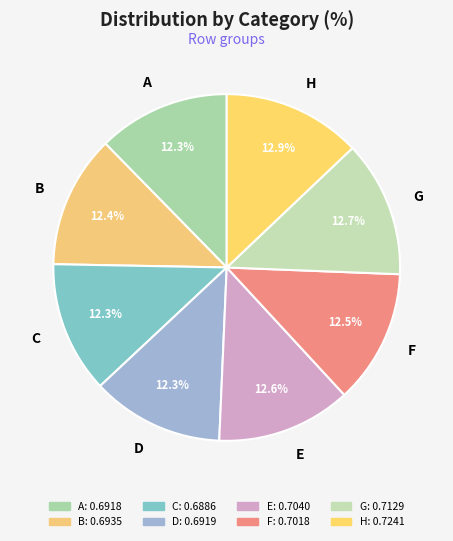

How many segments does this pie chart have?

8